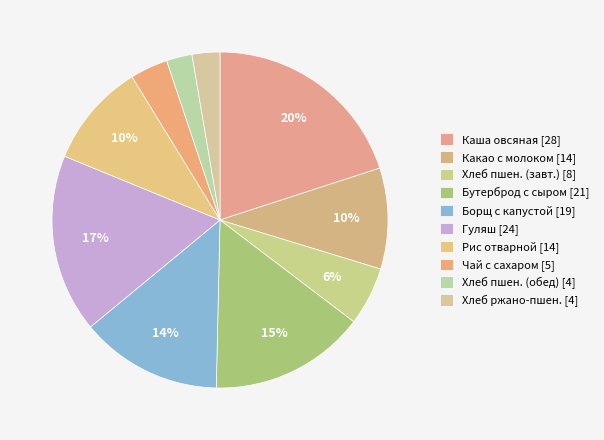

Count the number of slices in the pie.

10